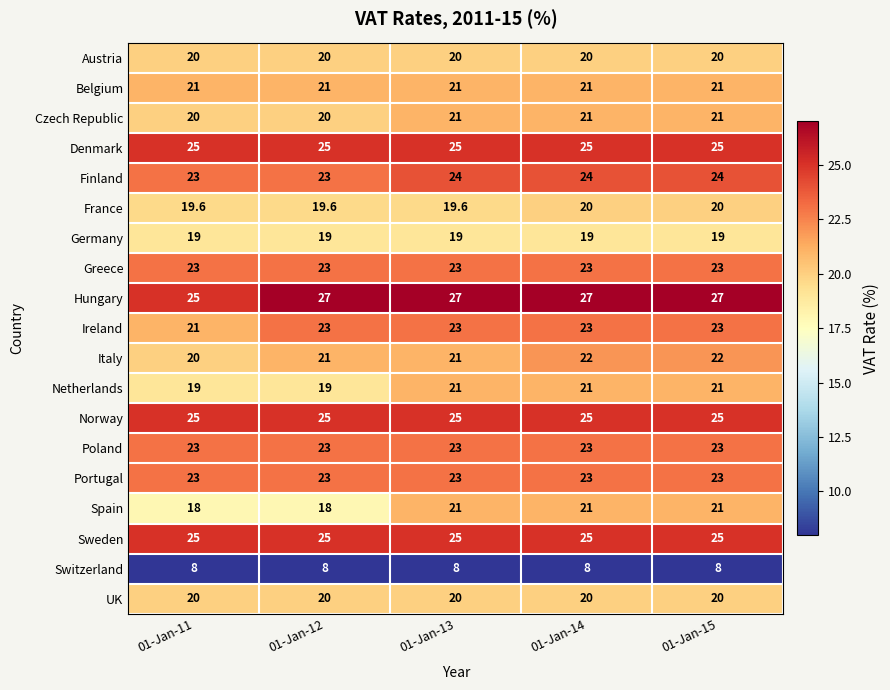

Is it true that Ireland equals 23.0 at 01-Jan-12?

True